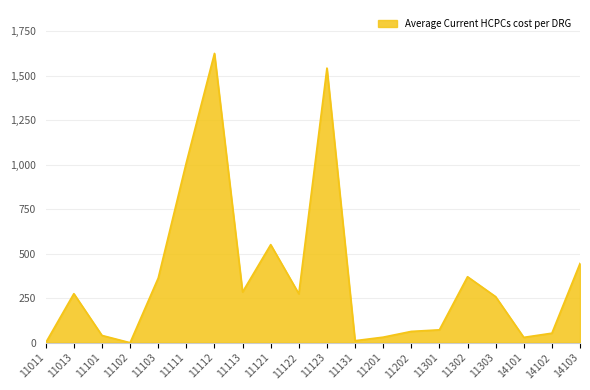

The chart shows a value of 445.3 at 14103. True or false?

True